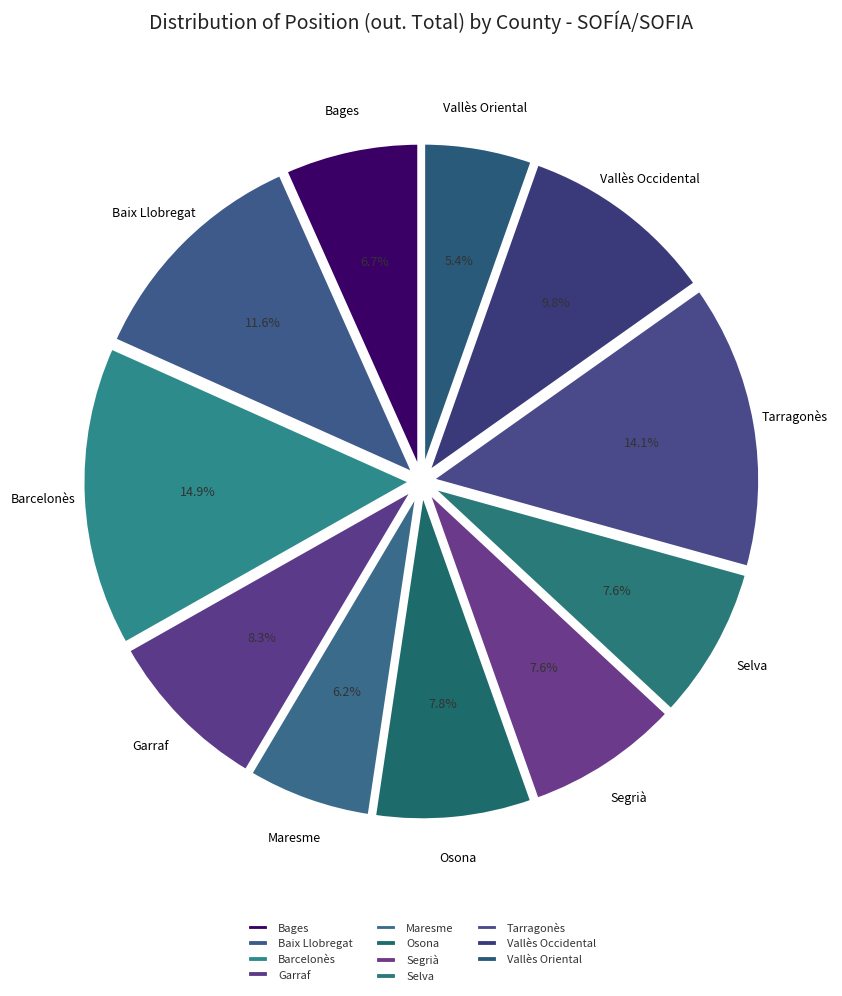

What is the change in value from Baix Llobregat to Maresme?

-163